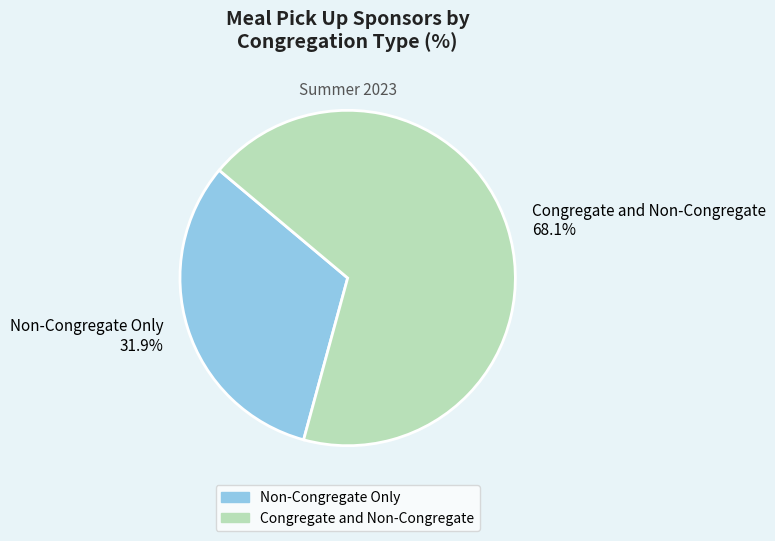

How many slices are in this pie chart?

2